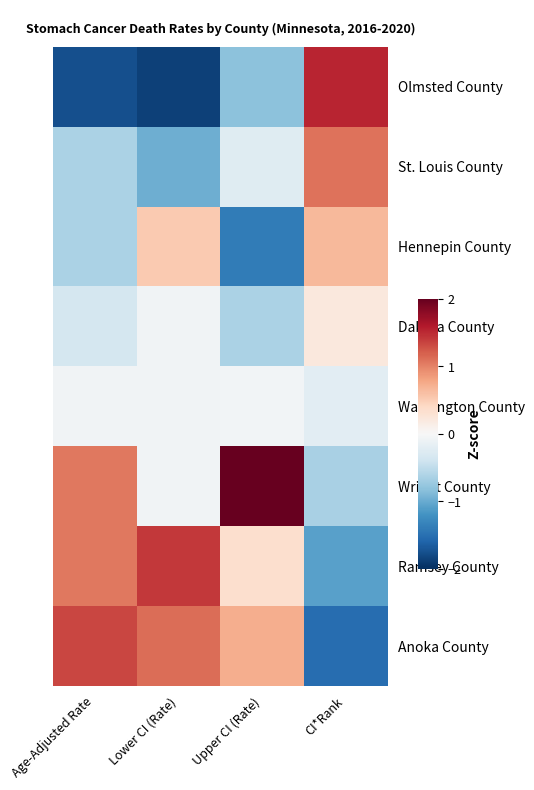

Reading right to left, transcribe all the data shown in this chart.

Olmsted County: CI*Rank=1.5	Upper CI (Rate)=-0.8	Lower CI (Rate)=-1.9	Age-Adjusted Rate=-1.8
St. Louis County: CI*Rank=1.1	Upper CI (Rate)=-0.2	Lower CI (Rate)=-1.0	Age-Adjusted Rate=-0.6
Hennepin County: CI*Rank=0.7	Upper CI (Rate)=-1.4	Lower CI (Rate)=0.5	Age-Adjusted Rate=-0.6
Dakota County: CI*Rank=0.2	Upper CI (Rate)=-0.6	Lower CI (Rate)=-0.1	Age-Adjusted Rate=-0.4
Washington County: CI*Rank=-0.2	Upper CI (Rate)=-0.0	Lower CI (Rate)=-0.1	Age-Adjusted Rate=-0.1
Wright County: CI*Rank=-0.7	Upper CI (Rate)=2.1	Lower CI (Rate)=-0.1	Age-Adjusted Rate=1.1
Ramsey County: CI*Rank=-1.1	Upper CI (Rate)=0.3	Lower CI (Rate)=1.4	Age-Adjusted Rate=1.1
Anoka County: CI*Rank=-1.5	Upper CI (Rate)=0.7	Lower CI (Rate)=1.1	Age-Adjusted Rate=1.3